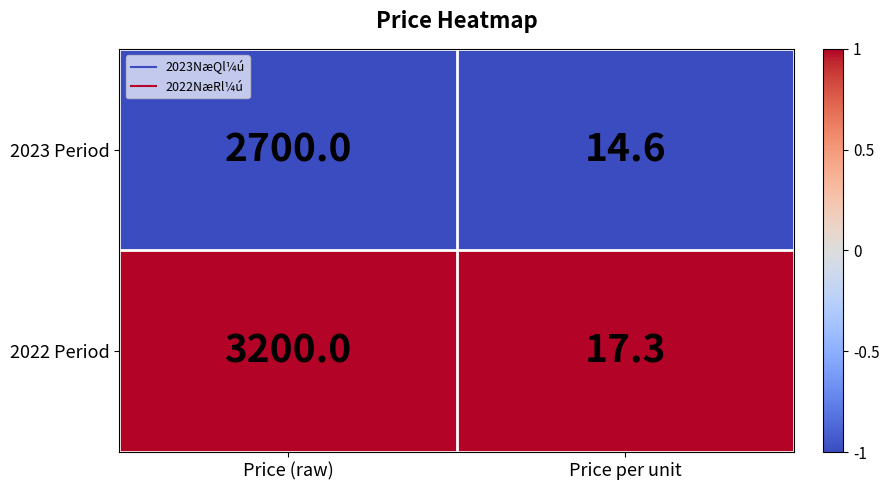

What is the greatest value displayed?

3200.0